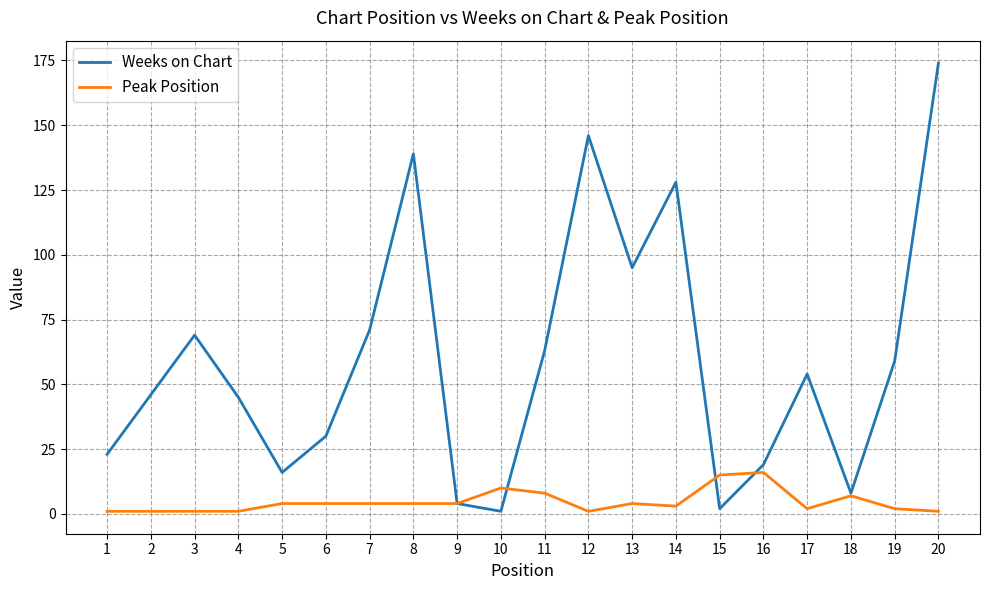

Reading left to right, what are all the values shown in this chart?

Weeks on Chart: 1=23	2=46	3=69	4=45	5=16	6=30	7=71	8=139	9=4	10=1	11=63	12=146	13=95	14=128	15=2	16=19	17=54	18=8	19=59	20=174
Peak Position: 1=1	2=1	3=1	4=1	5=4	6=4	7=4	8=4	9=4	10=10	11=8	12=1	13=4	14=3	15=15	16=16	17=2	18=7	19=2	20=1